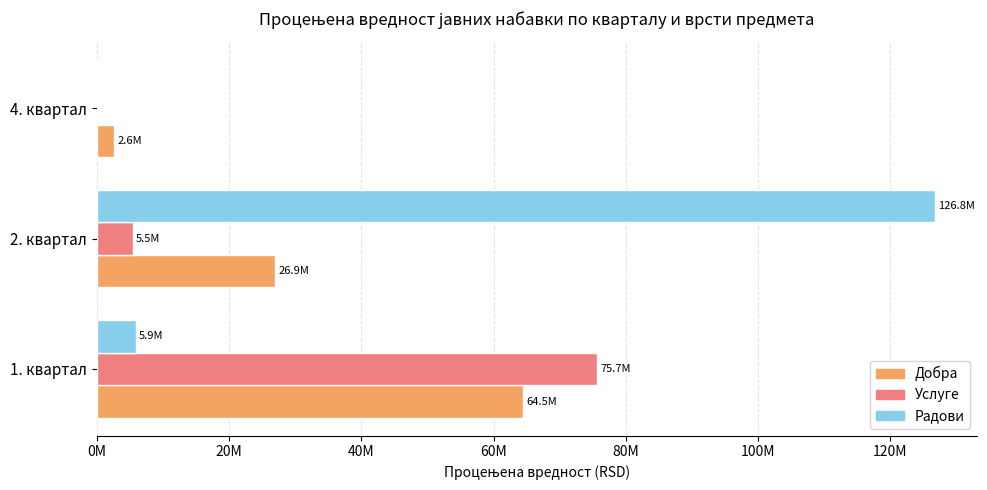

Which series has the largest total across all categories?

Радови